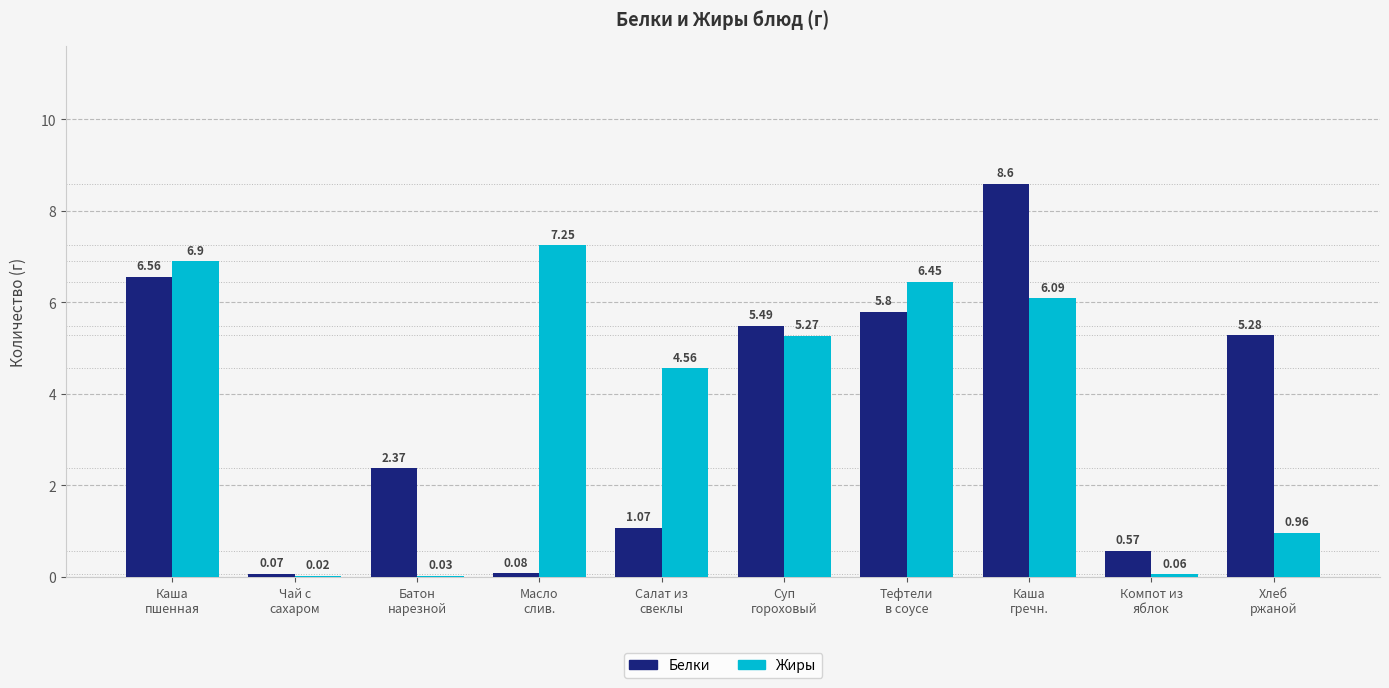

What is the sum of all Белки values?

35.9